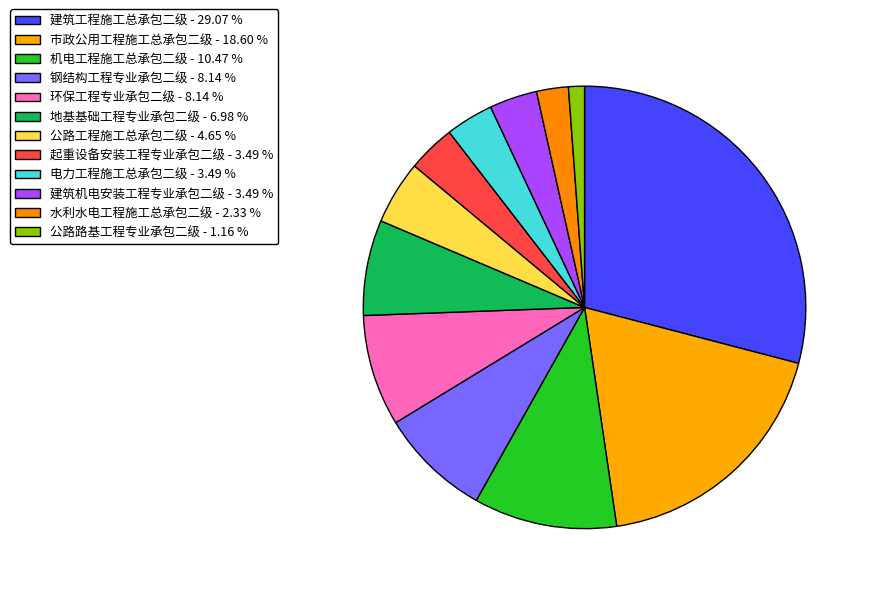

True or false: 机电工程施工总承包二级 accounts for 10% of the total.

True